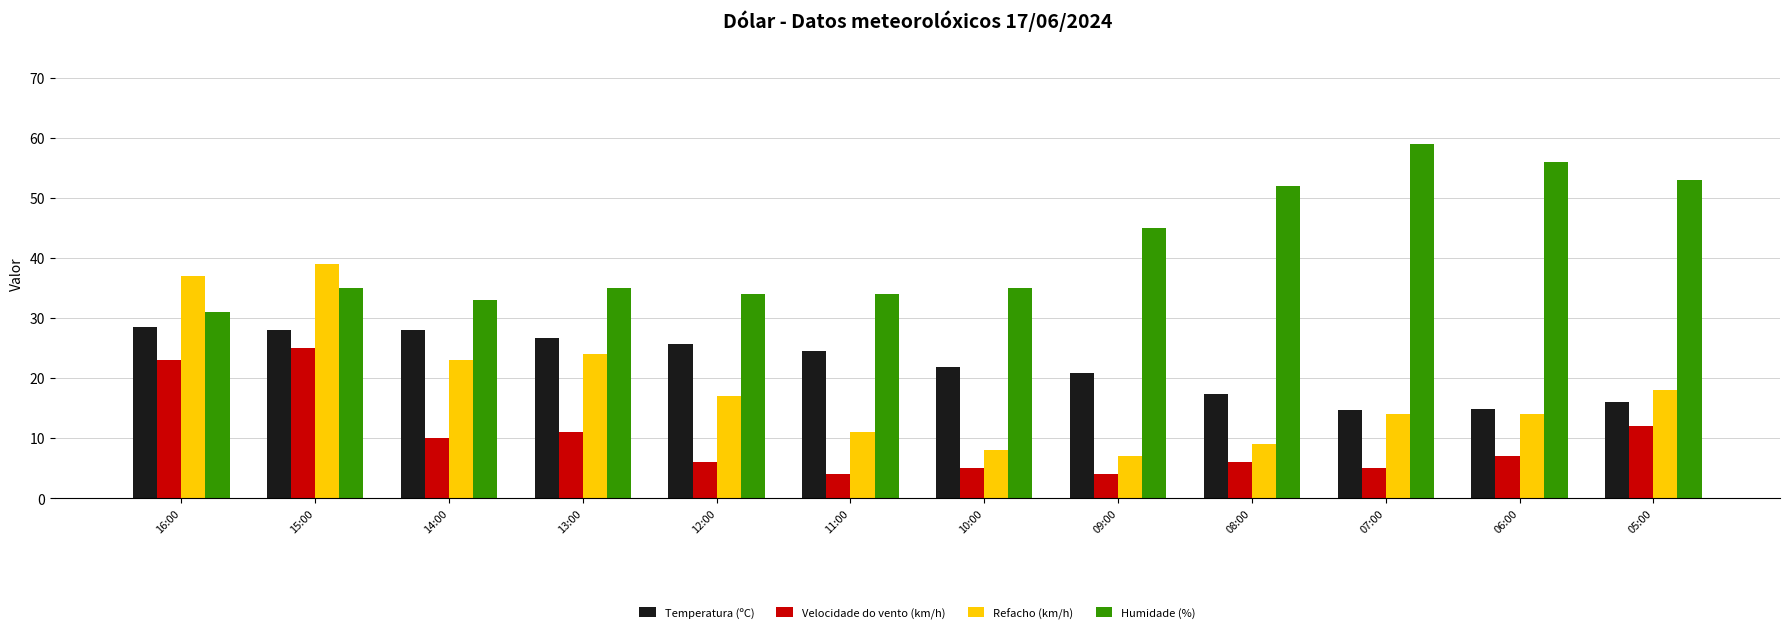

How many data points does each series have?

12